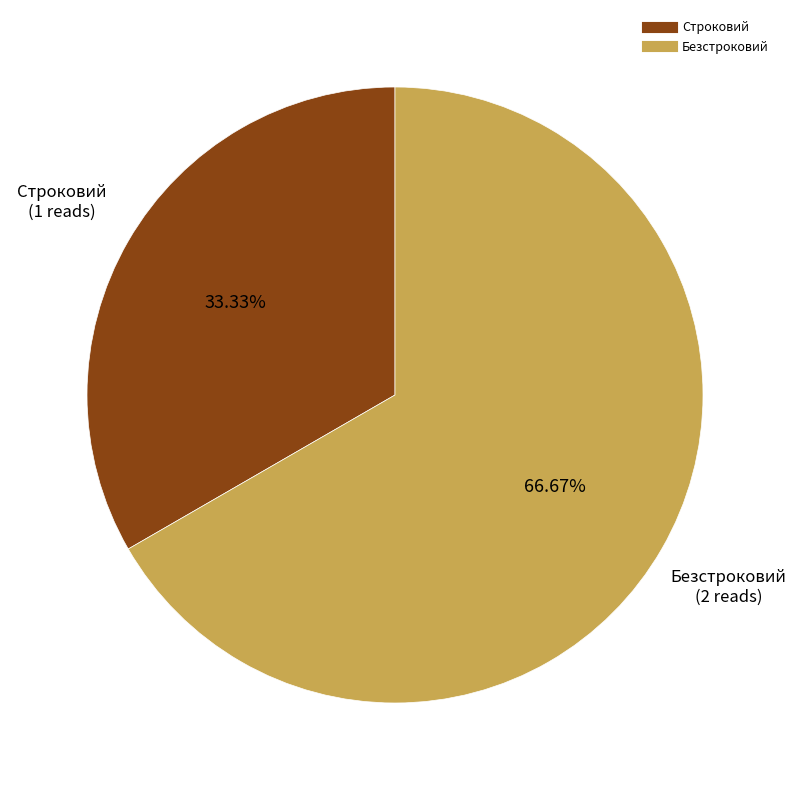

Which category accounts for the majority?

Безстроковий